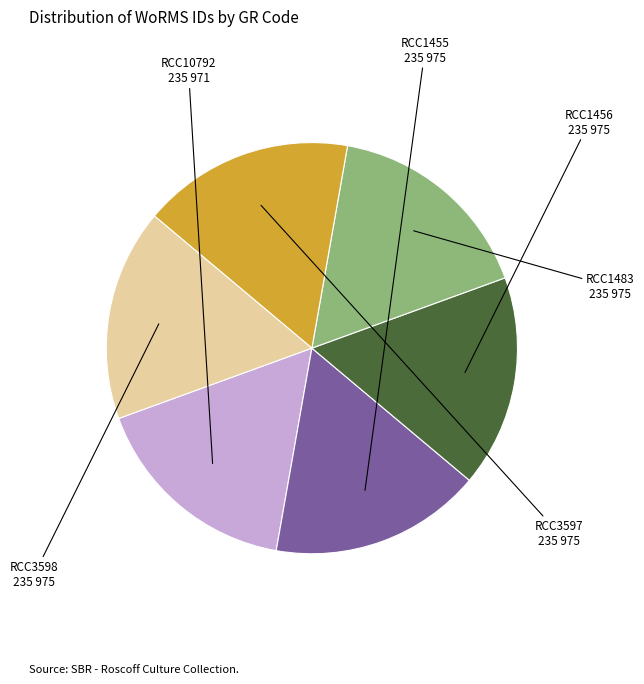

Approximately how many times larger is the value at RCC1455 compared to RCC1456?

1.0